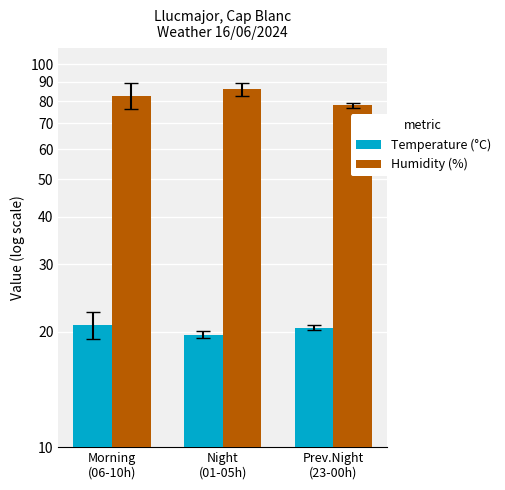

Rank the series by their average value, from lowest to highest.

Temperature (°C), Humidity (%)